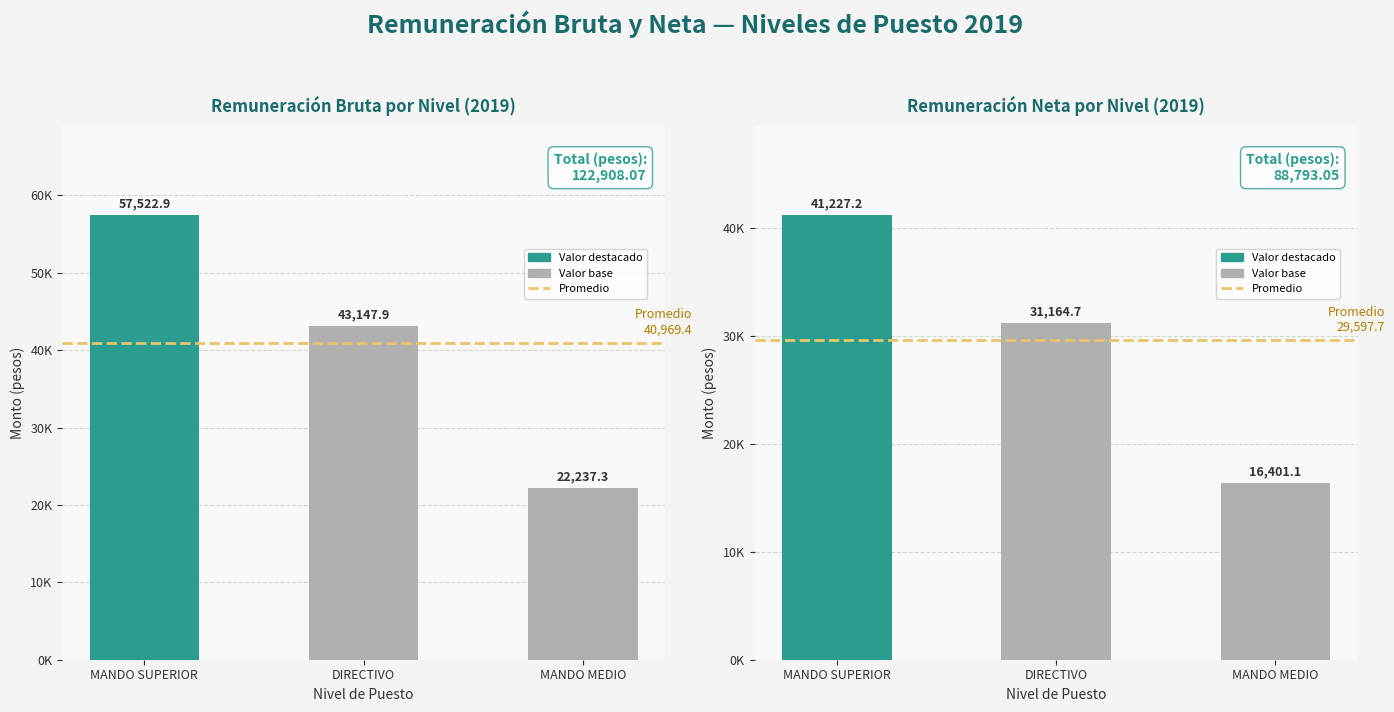

The Remuneración neta series shows 8079.6 at DIRECTIVO. True or false?

False